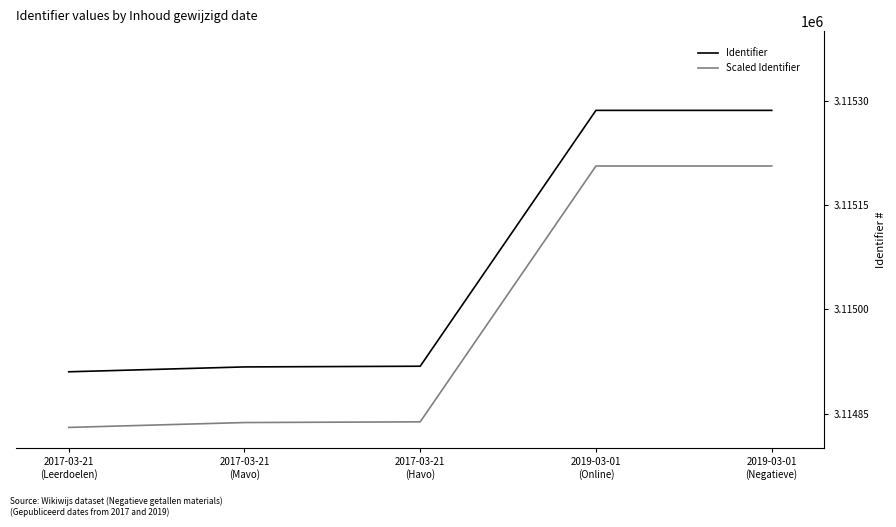

What is the greatest value displayed?

3115286